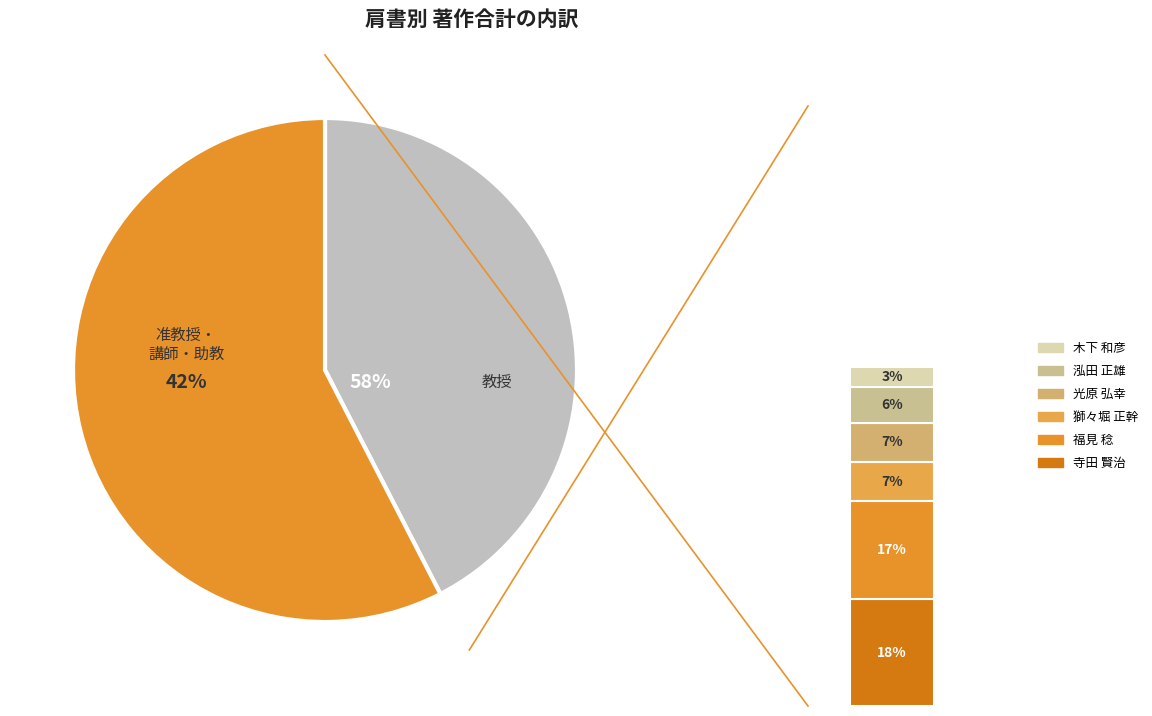

Is 池田 建司 the majority of the pie?

No